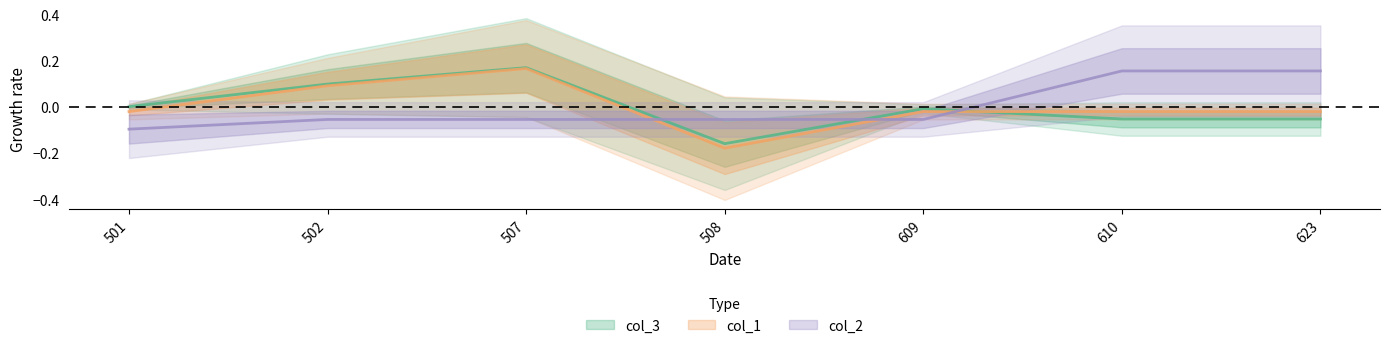

Reading right to left, what are all the values shown in this chart?

col_3: 623=-0.1	610=-0.1	609=-0.0	508=-0.2	507=0.2	502=0.1	501=0.0
col_1: 623=-0.0	610=-0.0	609=-0.0	508=-0.2	507=0.2	502=0.1	501=-0.0
col_2: 623=0.2	610=0.2	609=-0.1	508=-0.1	507=-0.1	502=-0.1	501=-0.1